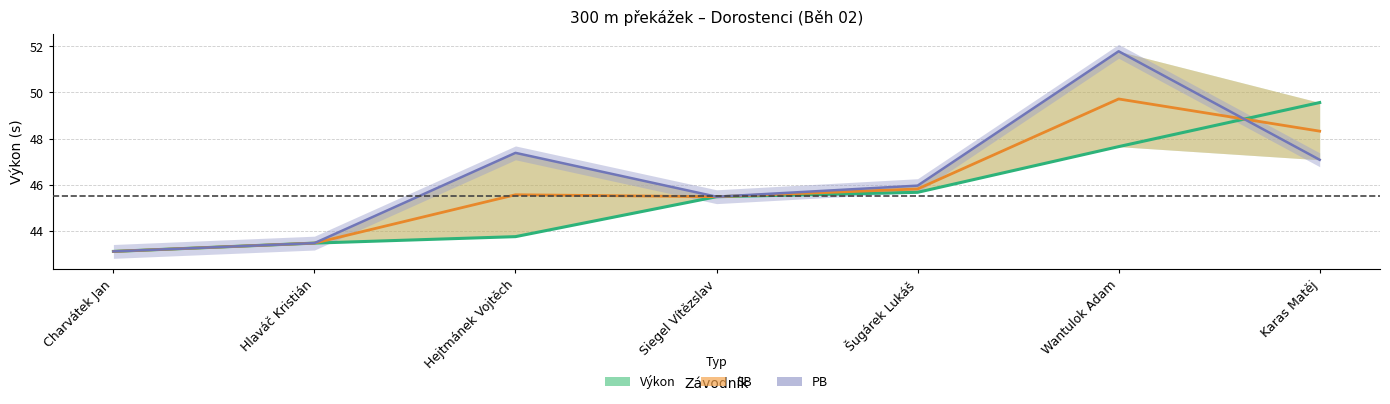

True or false: PB has a value of 73.5 at Charvátek Jan.

False